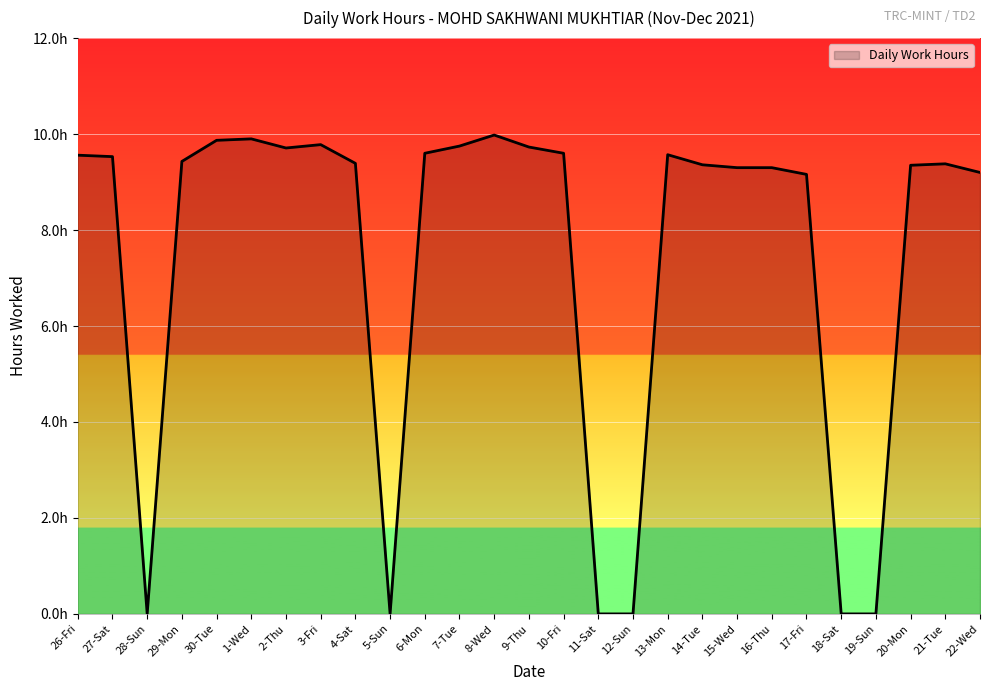

Approximately how many times larger is the value at 15-Wed compared to 20-Mon?

1.0